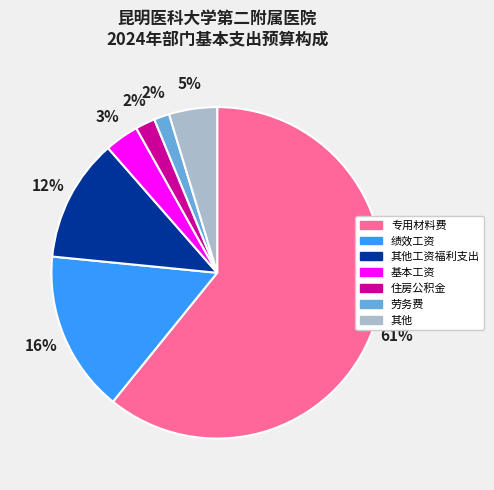

To the nearest percent, what is the difference between the 绩效工资 and 其他 slice percentages?

11%